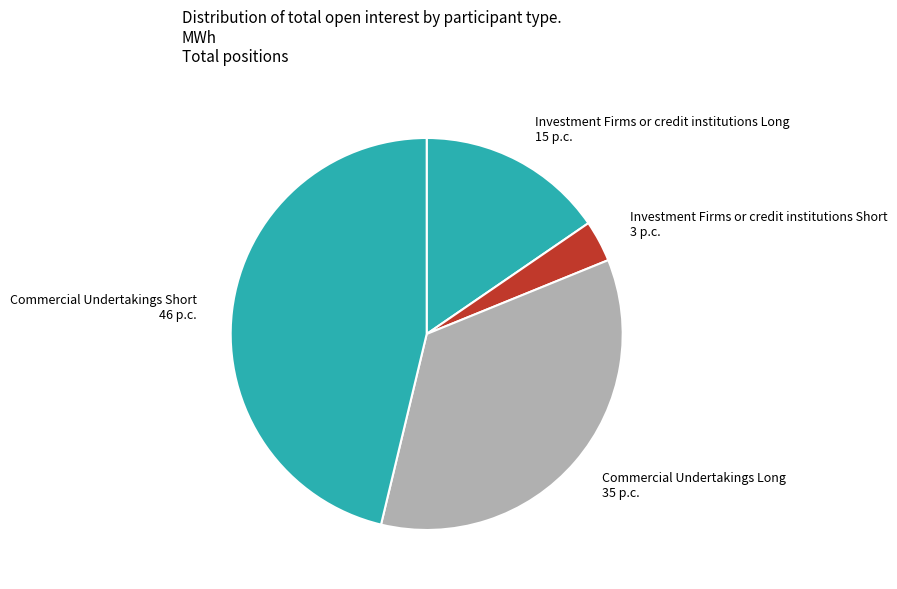

How many slices are in this pie chart?

4